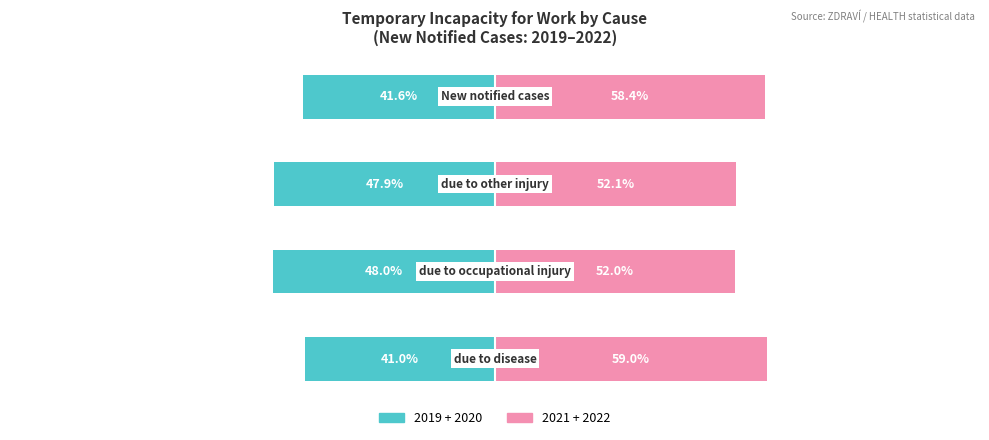

The value of 2019 at due to occupational injury is -68.9. True or false?

False